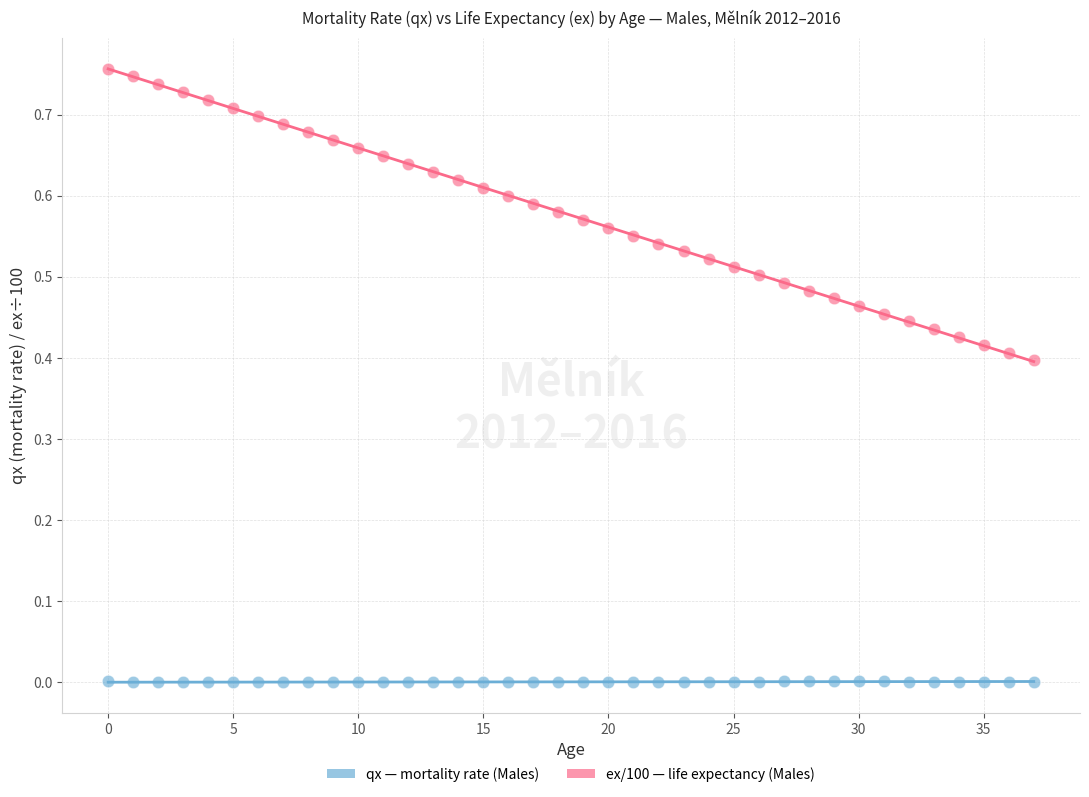

Which series reaches the minimum Y coordinate?

qx — mortality rate (Males)